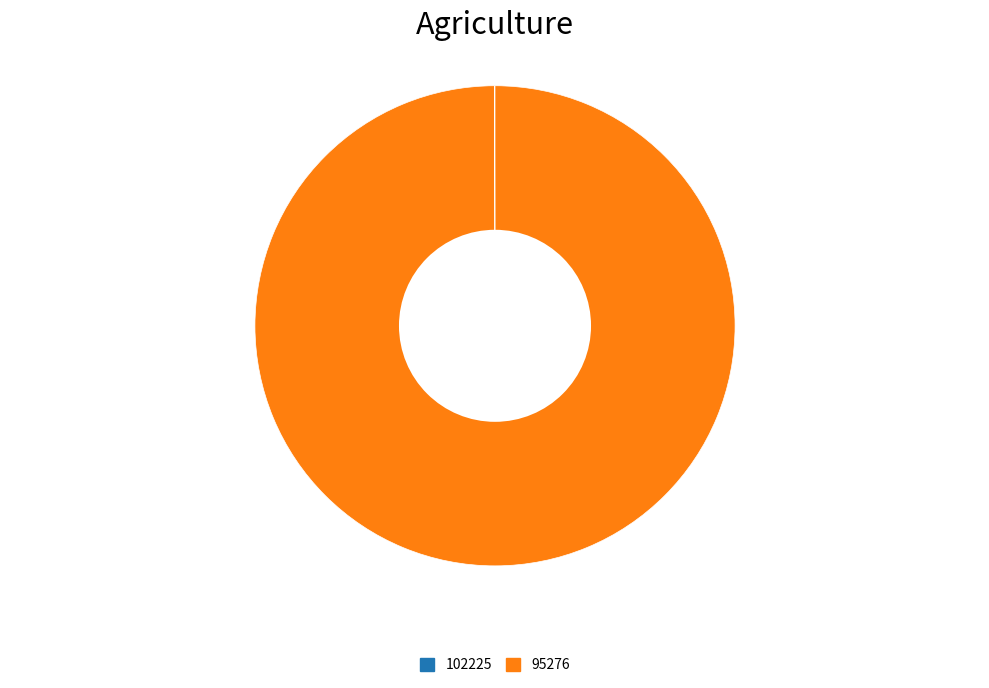

Which slice is the largest?

95276